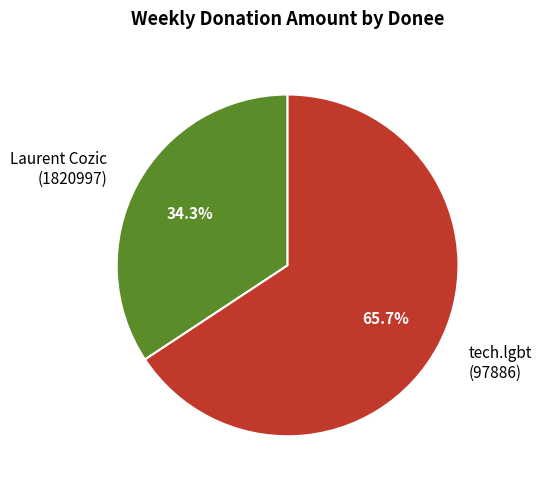

Between tech.lgbt (97886) and Laurent Cozic (1820997), which is larger?

tech.lgbt (97886)